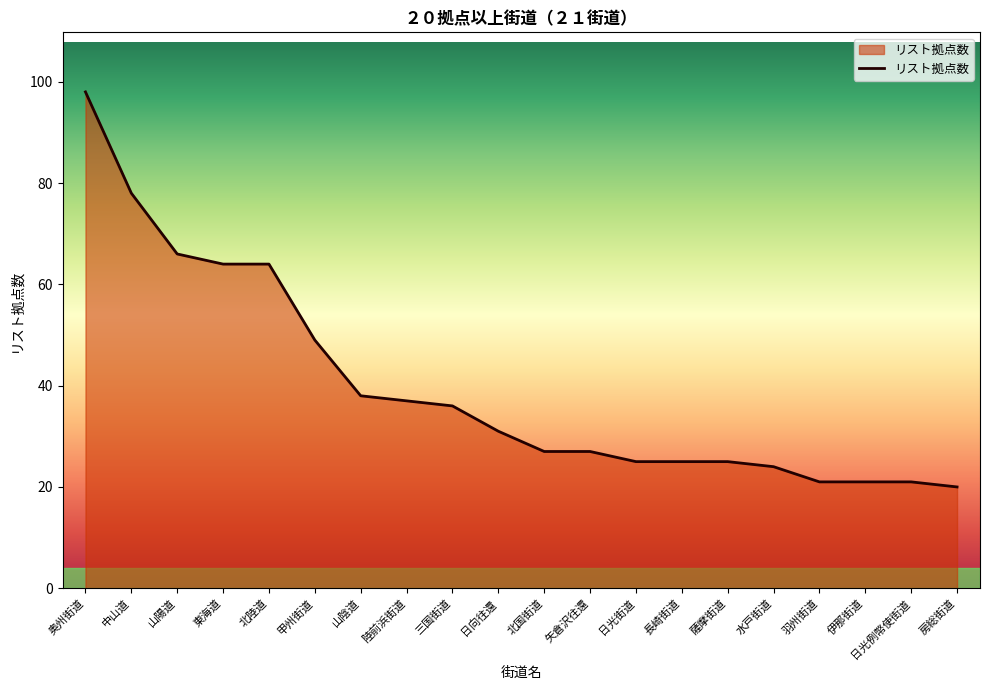

How many categories are shown in the chart?

20